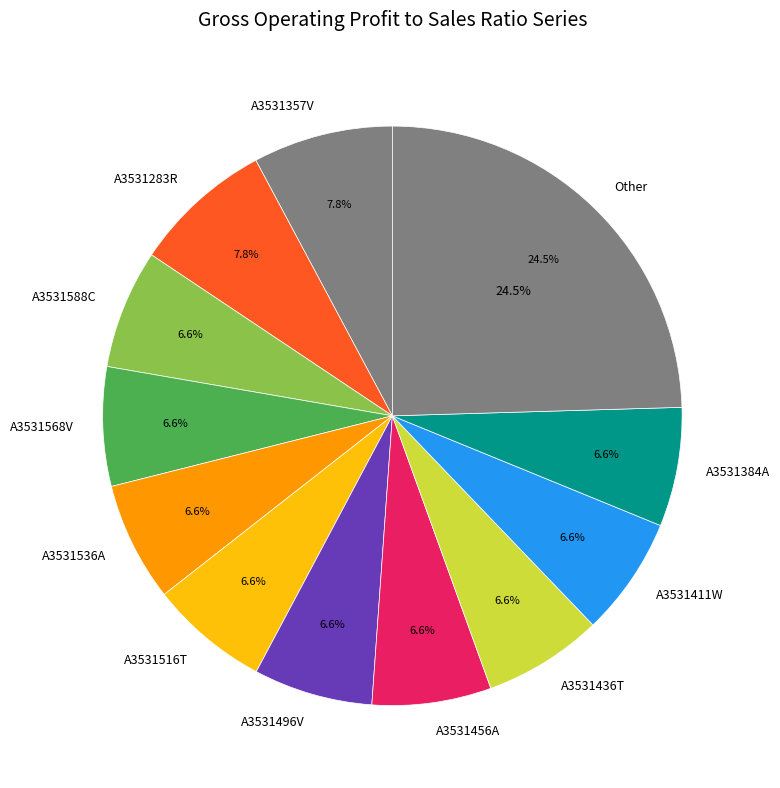

Which has a higher value, A3531516T or A3531283R?

A3531283R